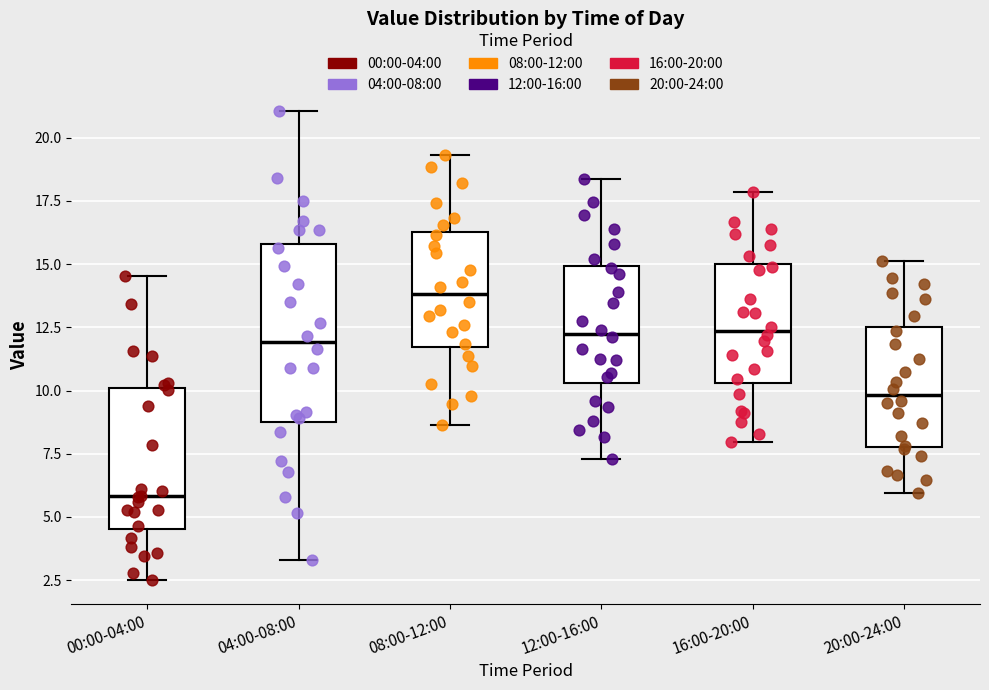

Reading left to right, read every box against the y-axis: the position of its median line, the range the box covers, and the ends of its whiskers. The values are not printed on the chart, so give them approximately, as read against the axis.

00:00-04:00: median 6.0, box 4.5 to 10.0, whiskers 2.5 to 14.5
04:00-08:00: median 12.0, box 9.0 to 16.0, whiskers 3.5 to 21.0
08:00-12:00: median 14.0, box 11.5 to 16.5, whiskers 8.5 to 19.5
12:00-16:00: median 12.5, box 10.5 to 15.0, whiskers 7.5 to 18.5
16:00-20:00: median 12.5, box 10.5 to 15.0, whiskers 8.0 to 18.0
20:00-24:00: median 10.0, box 8.0 to 12.5, whiskers 6.0 to 15.0